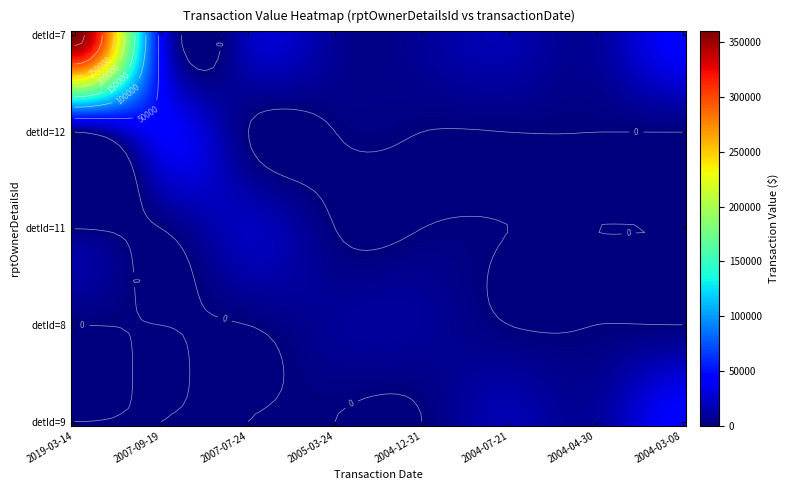

Which series has the largest total across all categories?

7